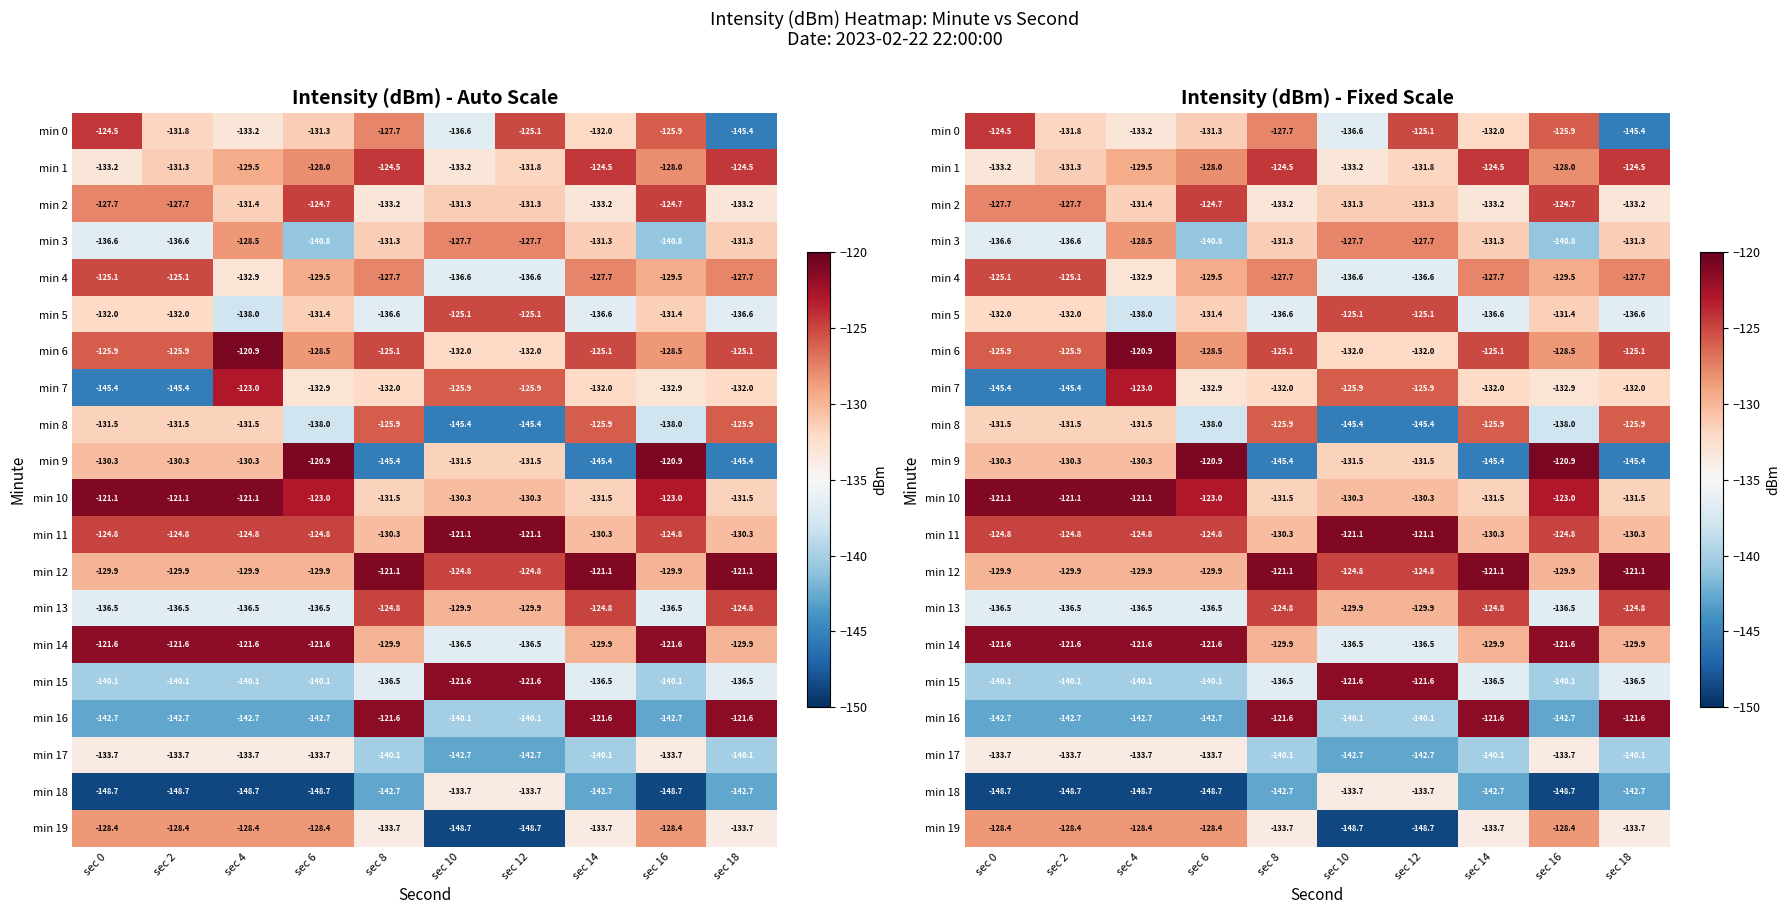

What is the sum of all min 9 values?

-1331.9